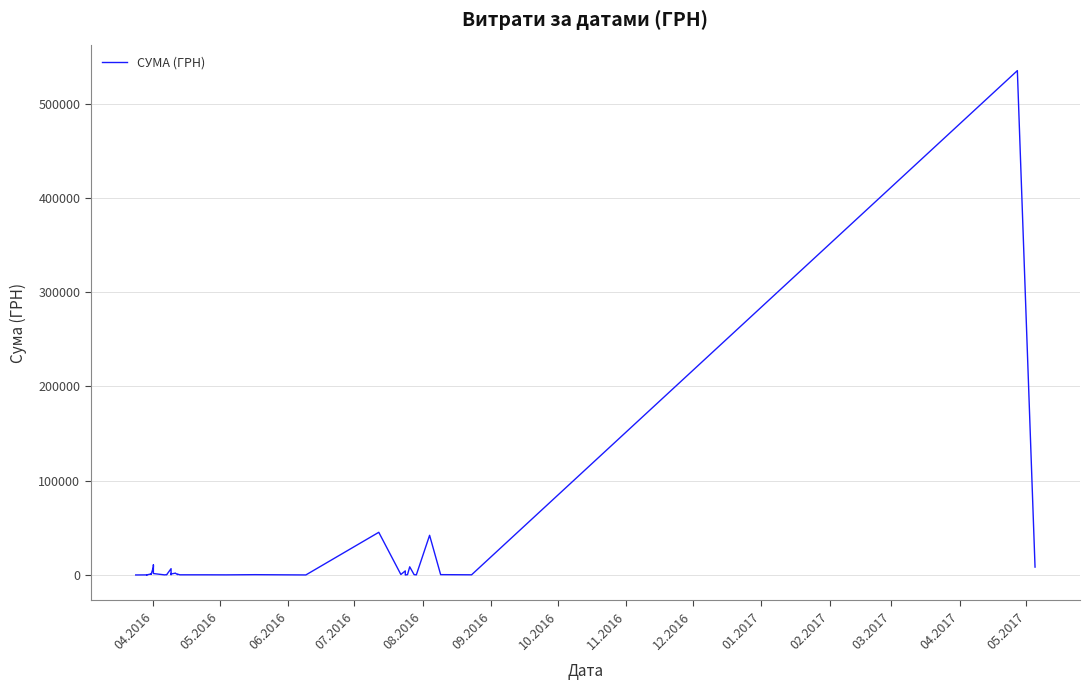

What is the average value?

17131.4